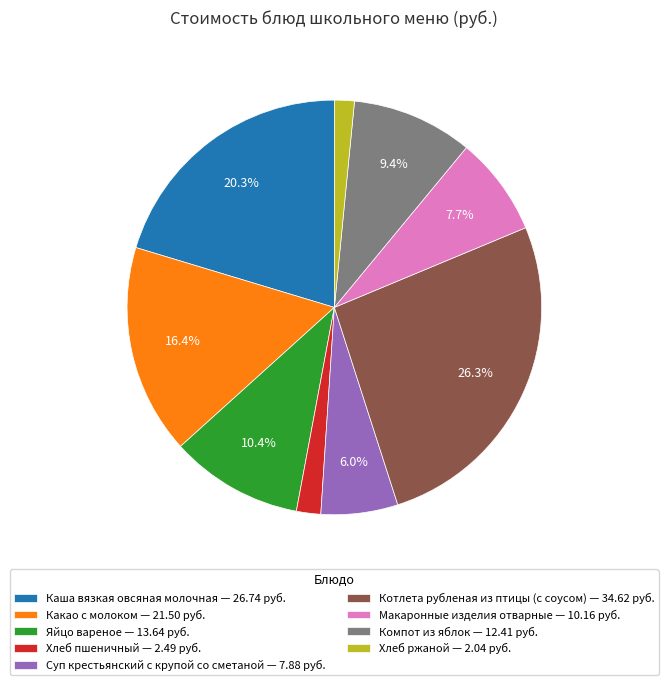

What is the ratio of the value at Котлета рубленая из птицы (с соусом) to the value at Суп крестьянский с крупой со сметаной?

4.4